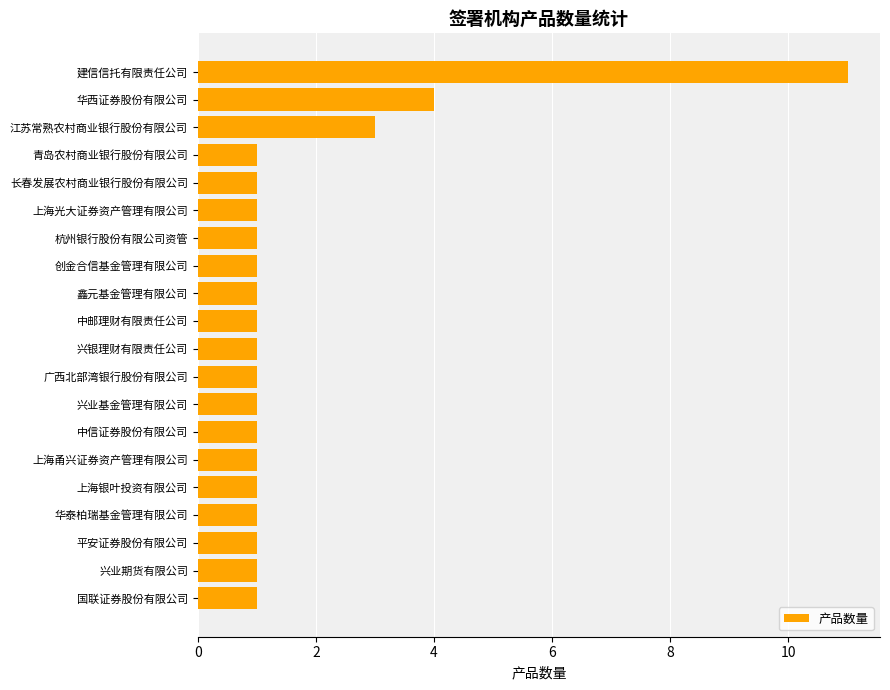

What is the sum of all values?

35